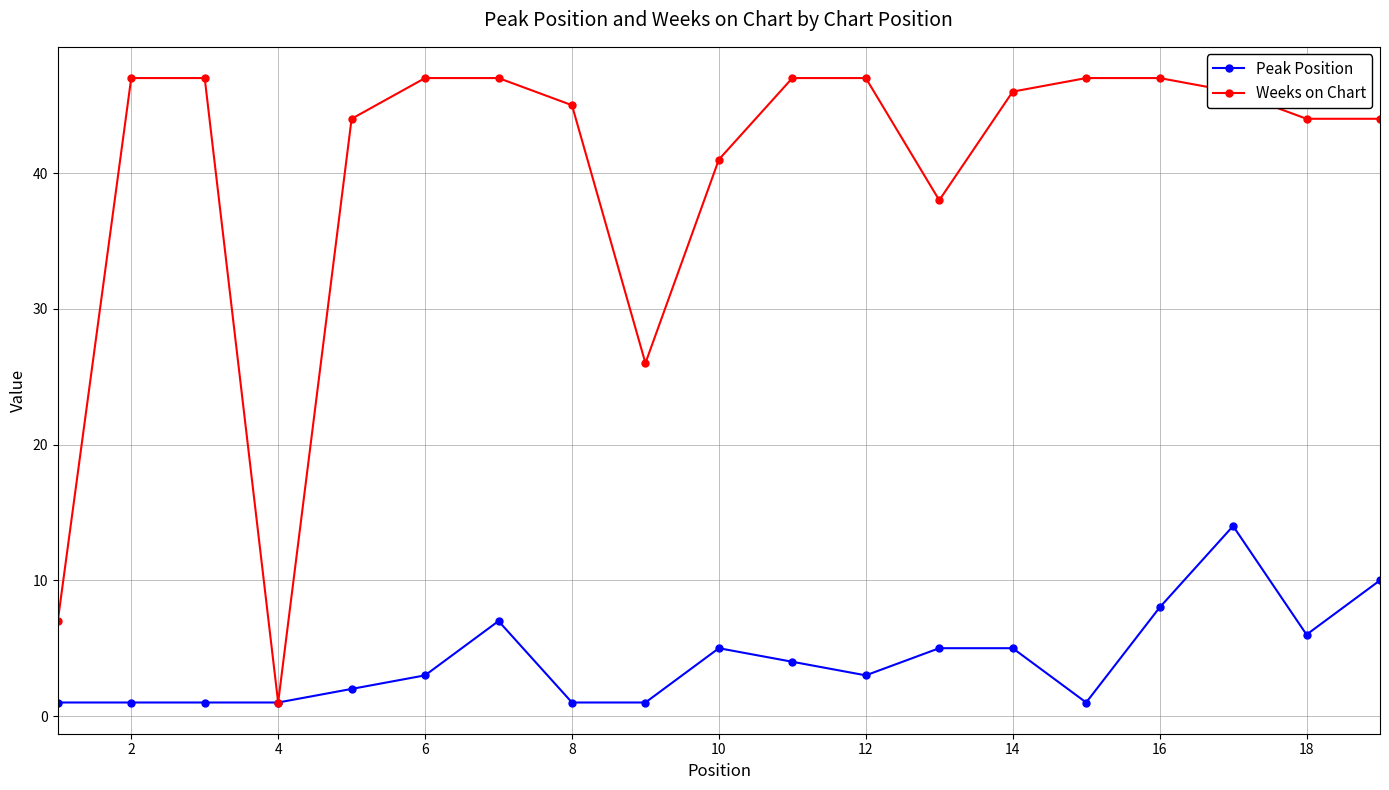

Which series has the largest range (max minus min)?

Weeks on Chart